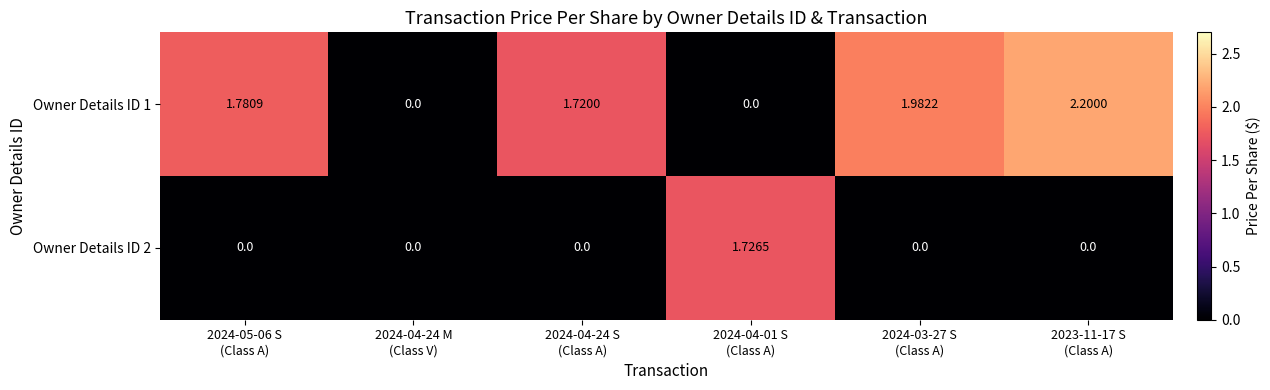

How many series are shown in this chart?

2